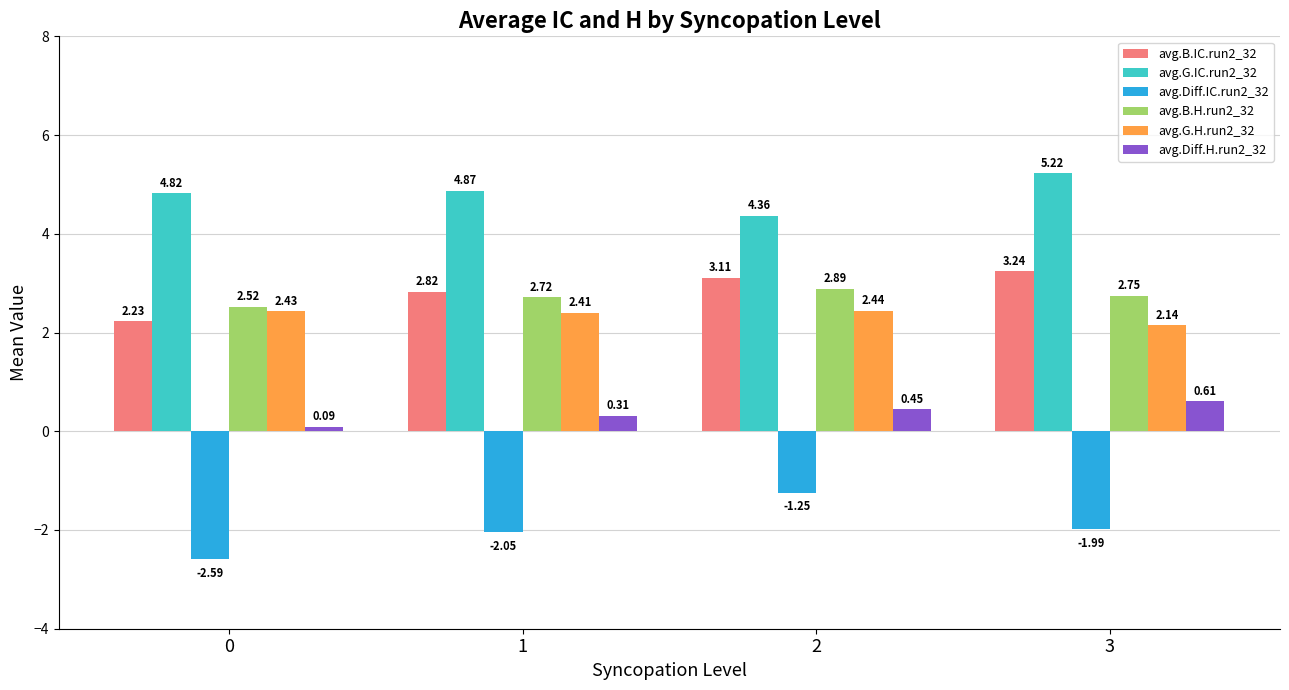

What is the total value across all series at 1?

11.1